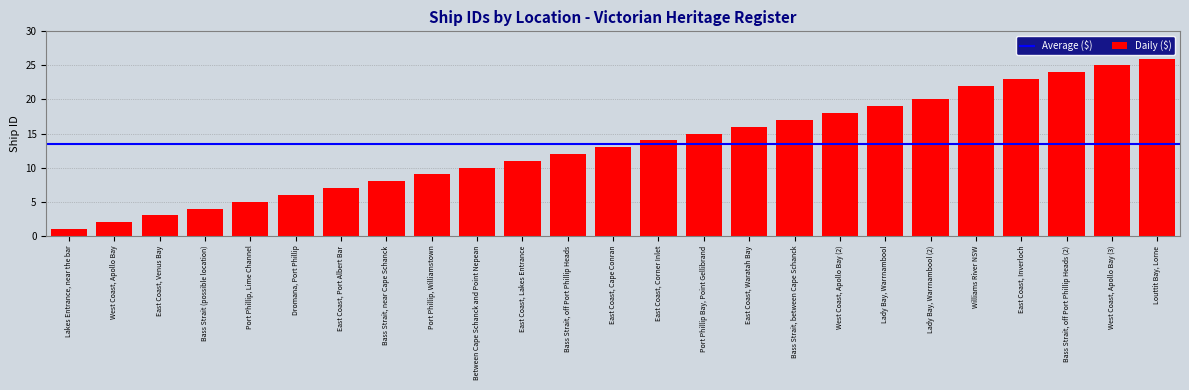

Which category has the highest value across all series?

Louttit Bay, Lorne